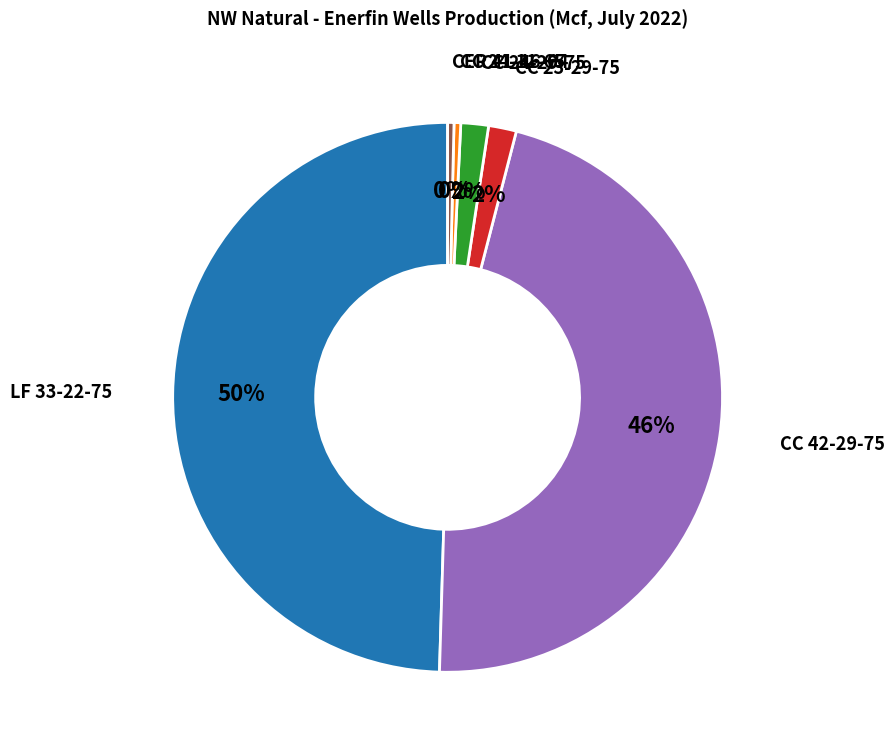

To the nearest percent, what portion does CC 23-29-75 represent?

2%